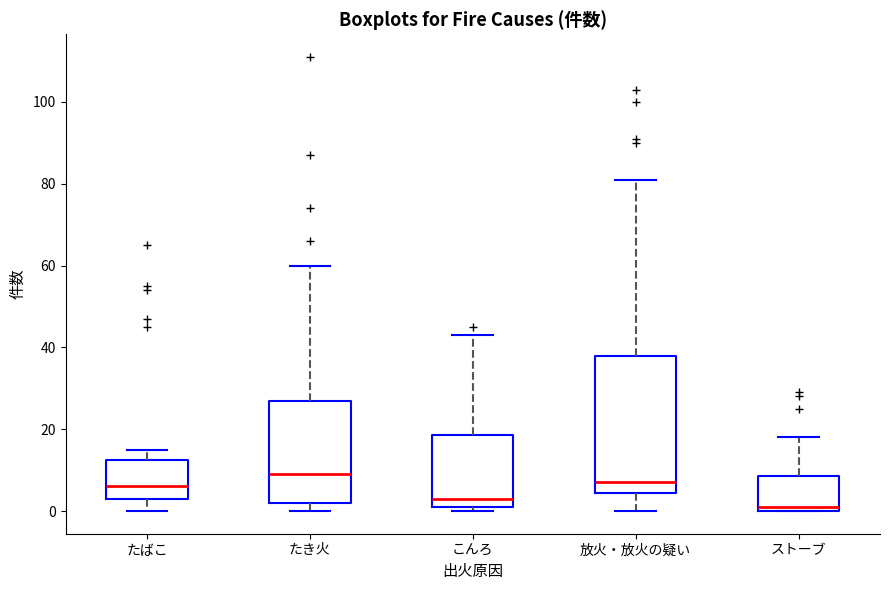

Reading left to right, transcribe this box plot: for each box, give where its median line is, the range the box spans, and where its two whiskers end, as read against the y-axis. The values are not printed on the chart, so give them approximately, as read against the axis.

たばこ: median 6, box 4 to 12, whiskers 0 to 16
たき火: median 10, box 2 to 28, whiskers 0 to 60
こんろ: median 4, box 2 to 18, whiskers 0 to 44
放火・放火の疑い: median 8, box 4 to 38, whiskers 0 to 82
ストーブ: median 2, box 0 to 8, whiskers 0 to 18